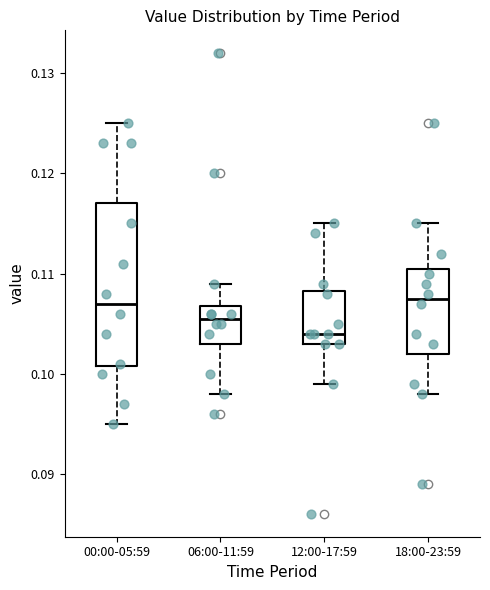

Which box is the tallest, from its lower edge to its upper edge?

00:00-05:59